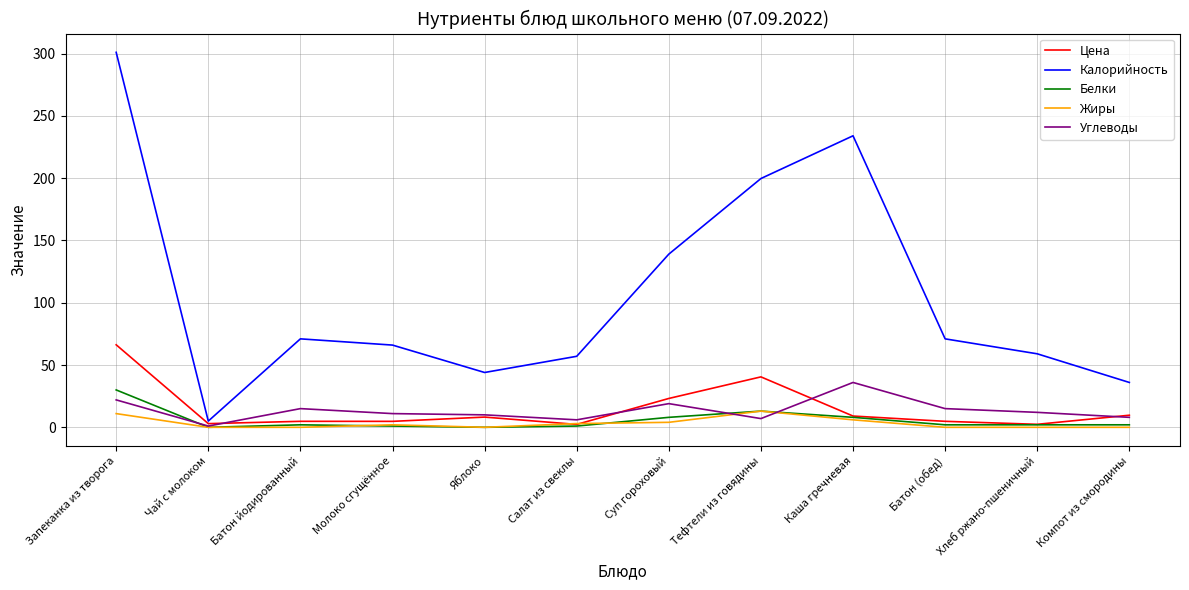

What are all the series names shown in the legend?

Цена, Калорийность, Белки, Жиры, Углеводы